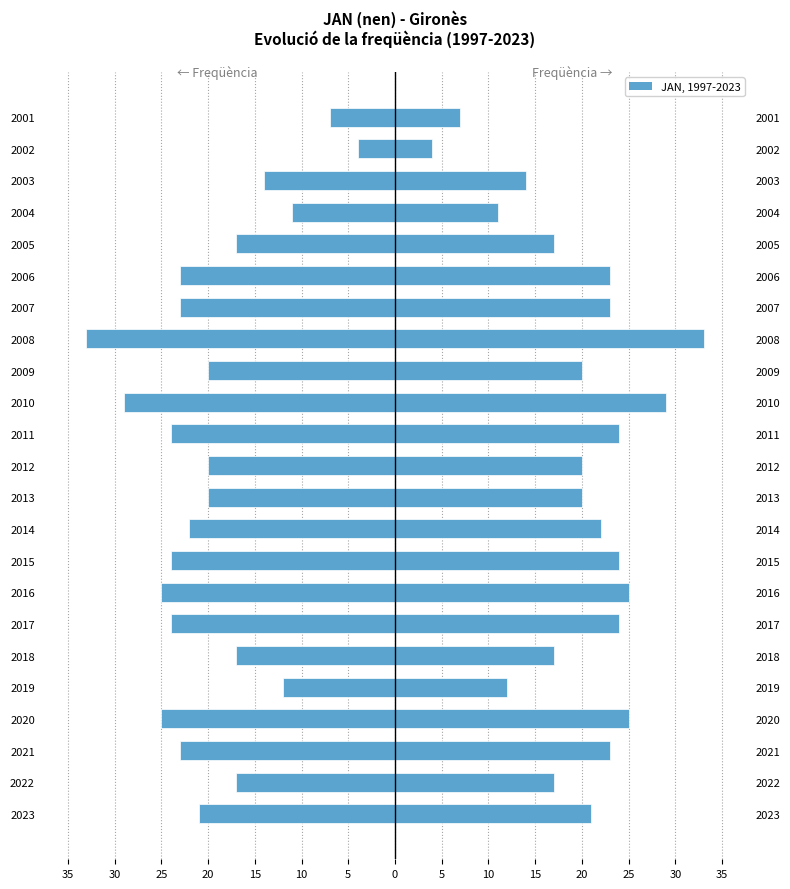

What is the maximum value shown in the chart?

33